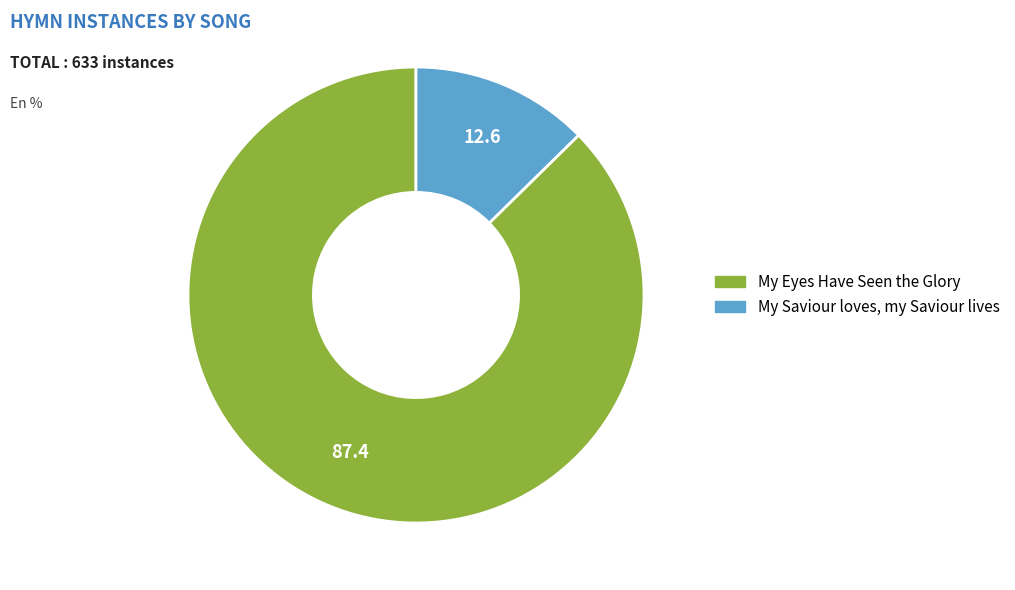

Combined, do My Eyes Have Seen the Glory and My Saviour loves, my Saviour lives account for over 50%?

Yes